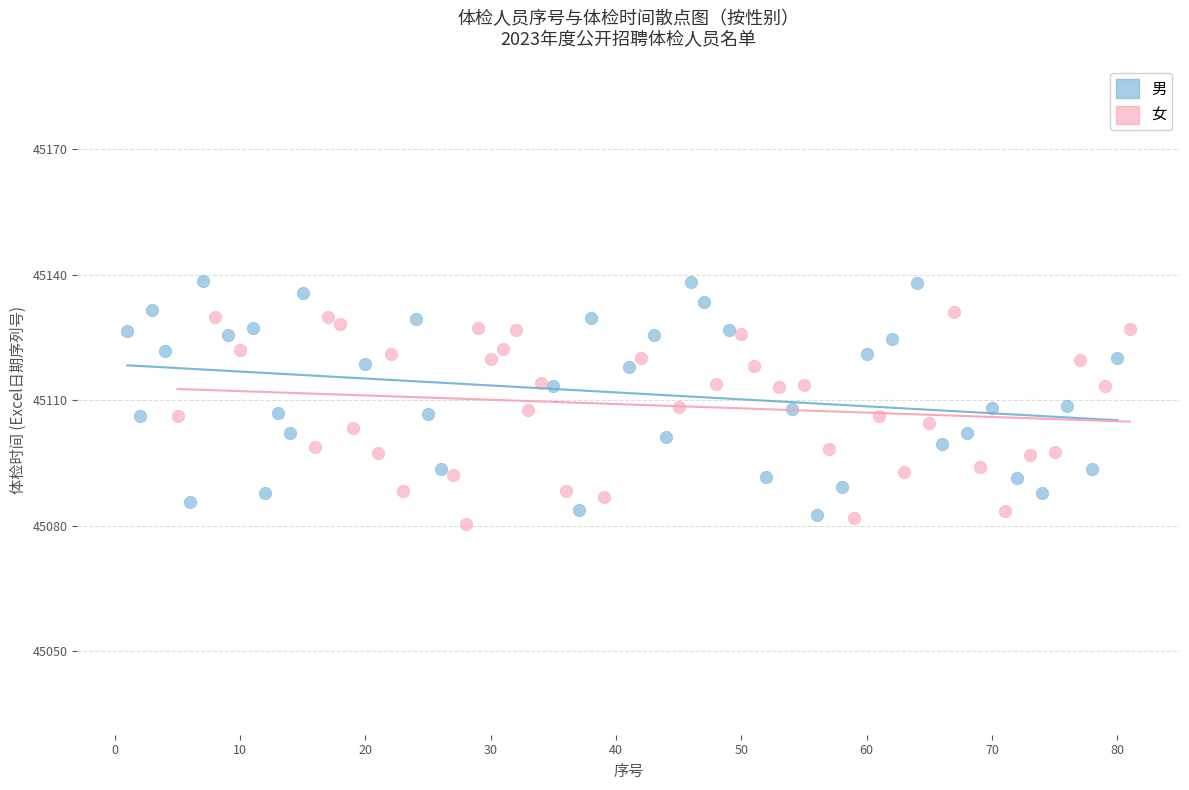

Which series contains the highest Y value?

男